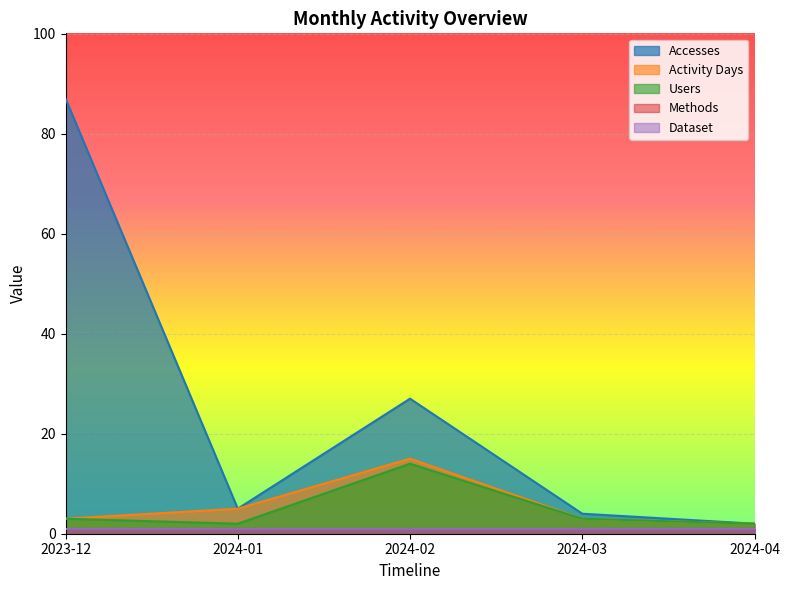

What is the sum of the Activity Days values at 2024-03 and 2023-12?

6